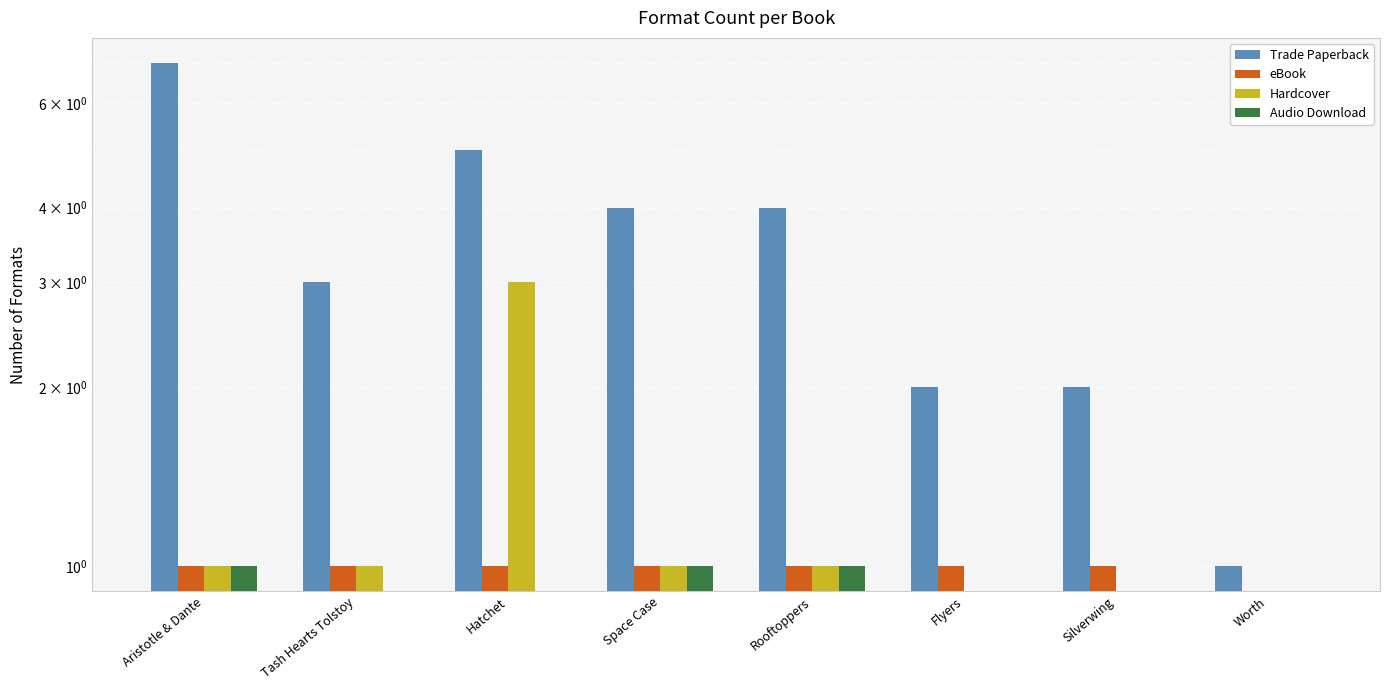

Reading left to right, list all the values displayed in this chart.

Trade Paperback: Aristotle & Dante=7	Tash Hearts Tolstoy=3	Hatchet=5	Space Case=4	Rooftoppers=4	Flyers=2	Silverwing=2	Worth=1
eBook: Aristotle & Dante=1	Tash Hearts Tolstoy=1	Hatchet=1	Space Case=1	Rooftoppers=1	Flyers=1	Silverwing=1	Worth=0
Hardcover: Aristotle & Dante=1	Tash Hearts Tolstoy=1	Hatchet=3	Space Case=1	Rooftoppers=1	Flyers=0	Silverwing=0	Worth=0
Audio Download: Aristotle & Dante=1	Tash Hearts Tolstoy=0	Hatchet=0	Space Case=1	Rooftoppers=1	Flyers=0	Silverwing=0	Worth=0